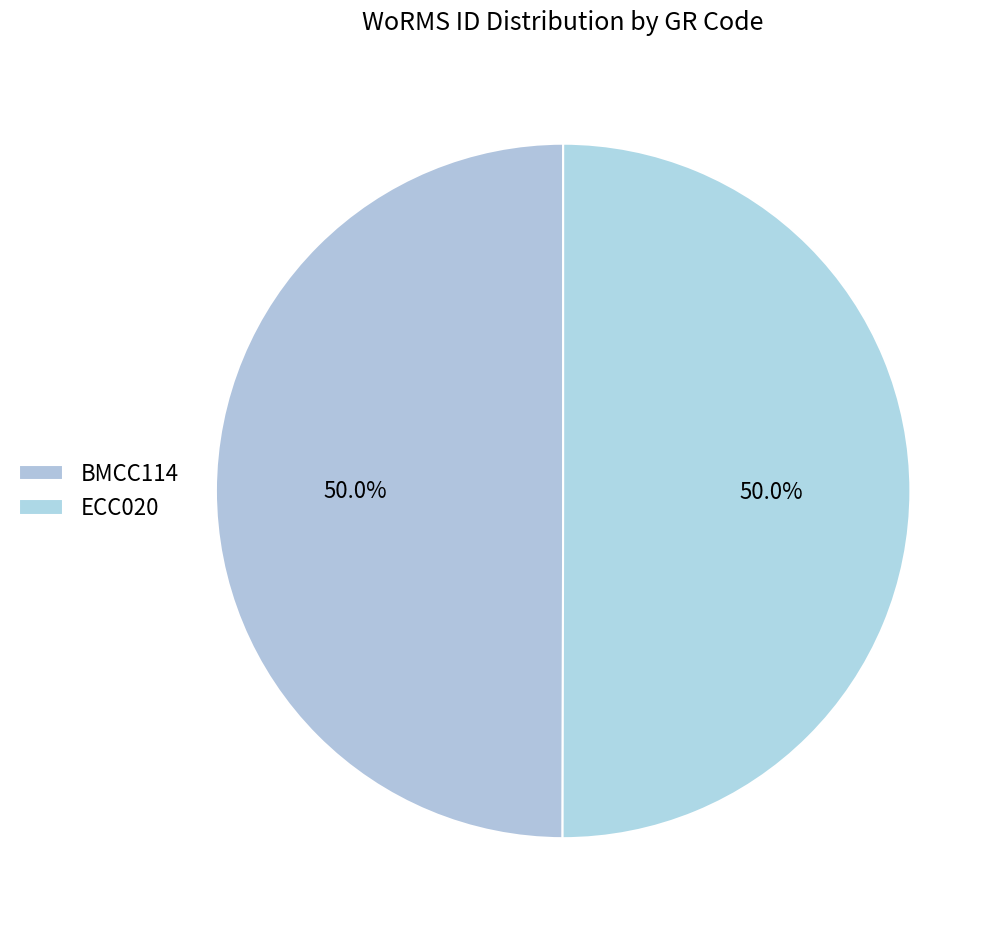

To the nearest percent, what is the combined percentage of BMCC114 and ECC020?

100%